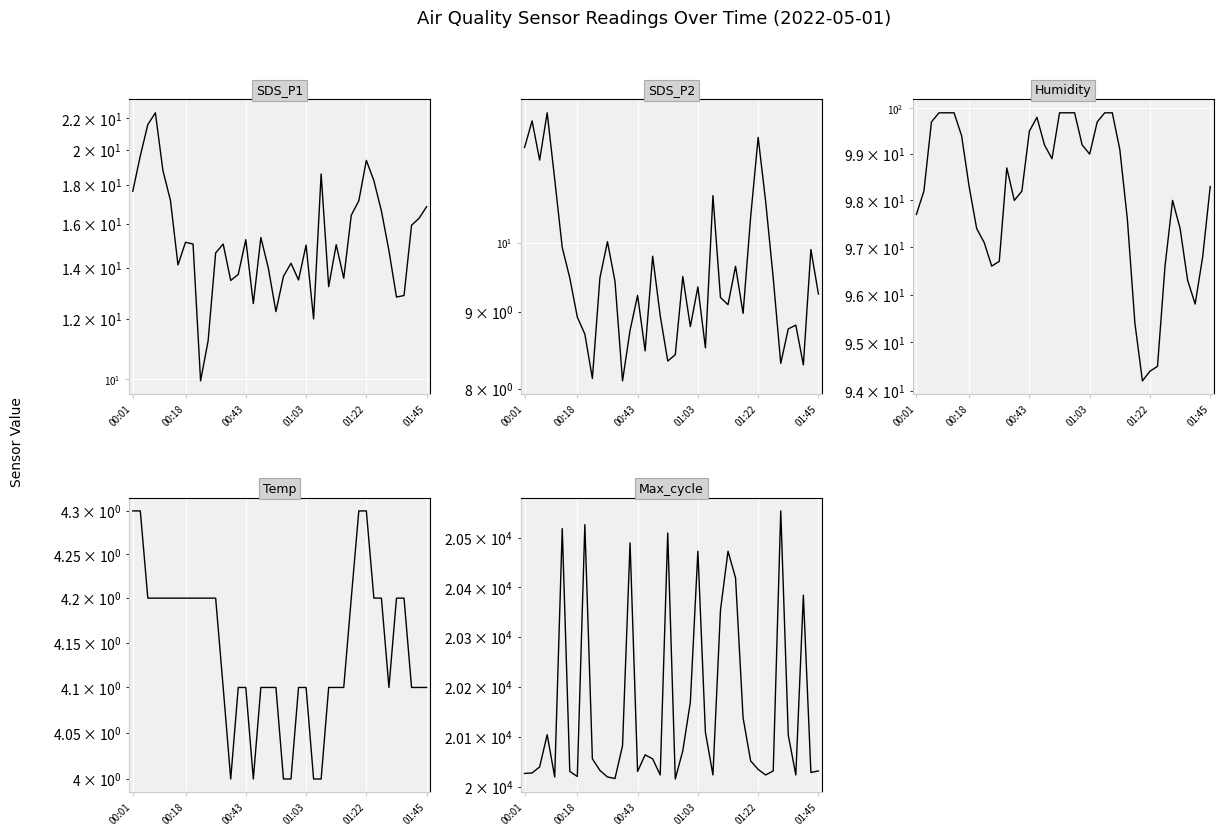

True or false: Max_cycle and SDS_P1 intersect in this chart.

False